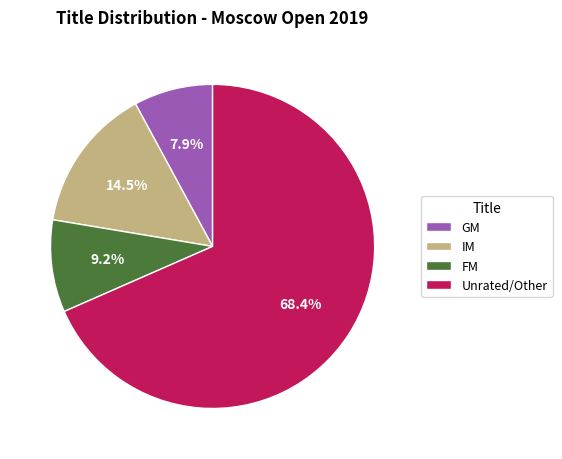

What is the total percentage of FM and GM?

17.1%